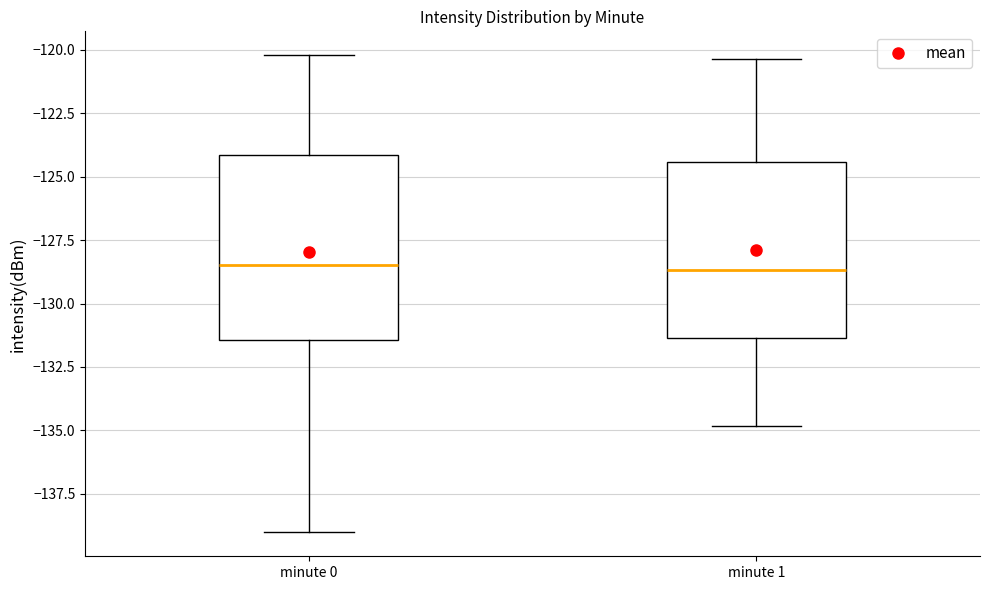

Reading left to right, transcribe this box plot: for each box, give where its median line is, the range the box spans, and where its two whiskers end, as read against the y-axis. The values are not printed on the chart, so give them approximately, as read against the axis.

minute 0: median -128.5, box -131.5 to -124.0, whiskers -139.0 to -120.0
minute 1: median -128.5, box -131.5 to -124.5, whiskers -135.0 to -120.5